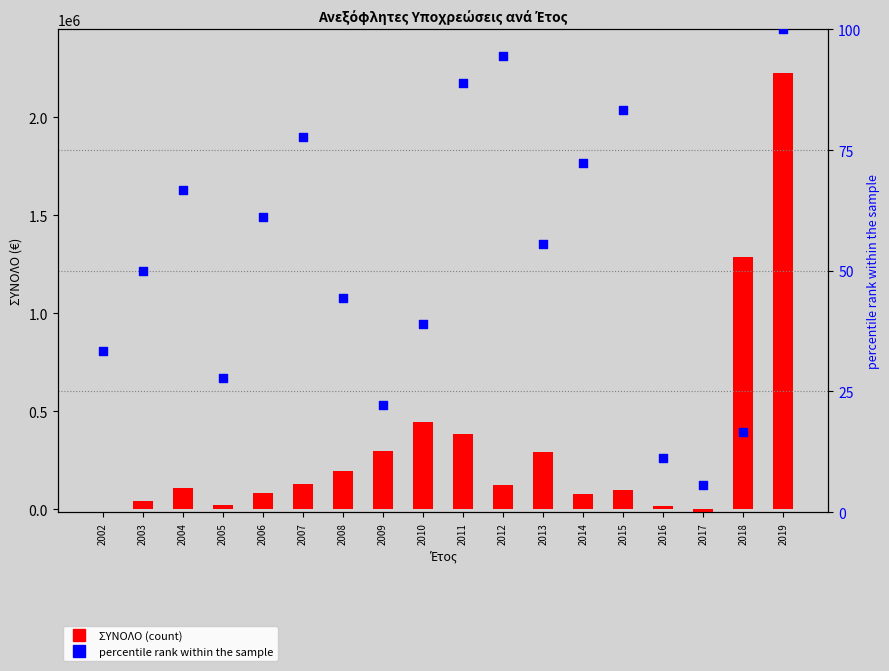

Which series contains the highest Y value?

ΣΥΝΟΛΟ